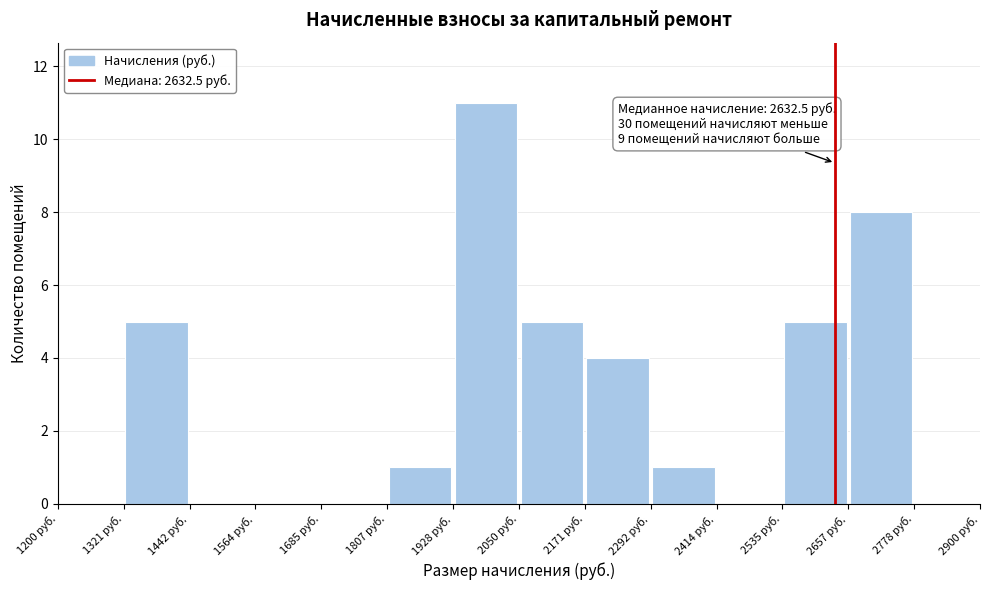

Over which range of the x-axis is the bar tallest?

1920 to 2060